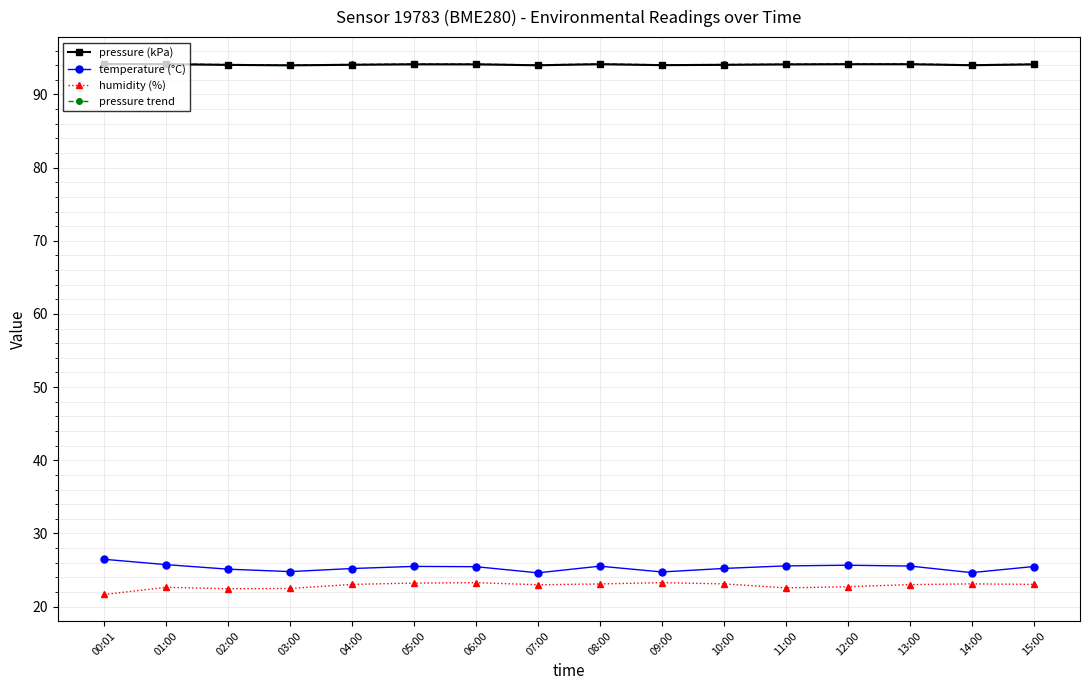

Does the chart display data point markers on the line(s)?

Yes